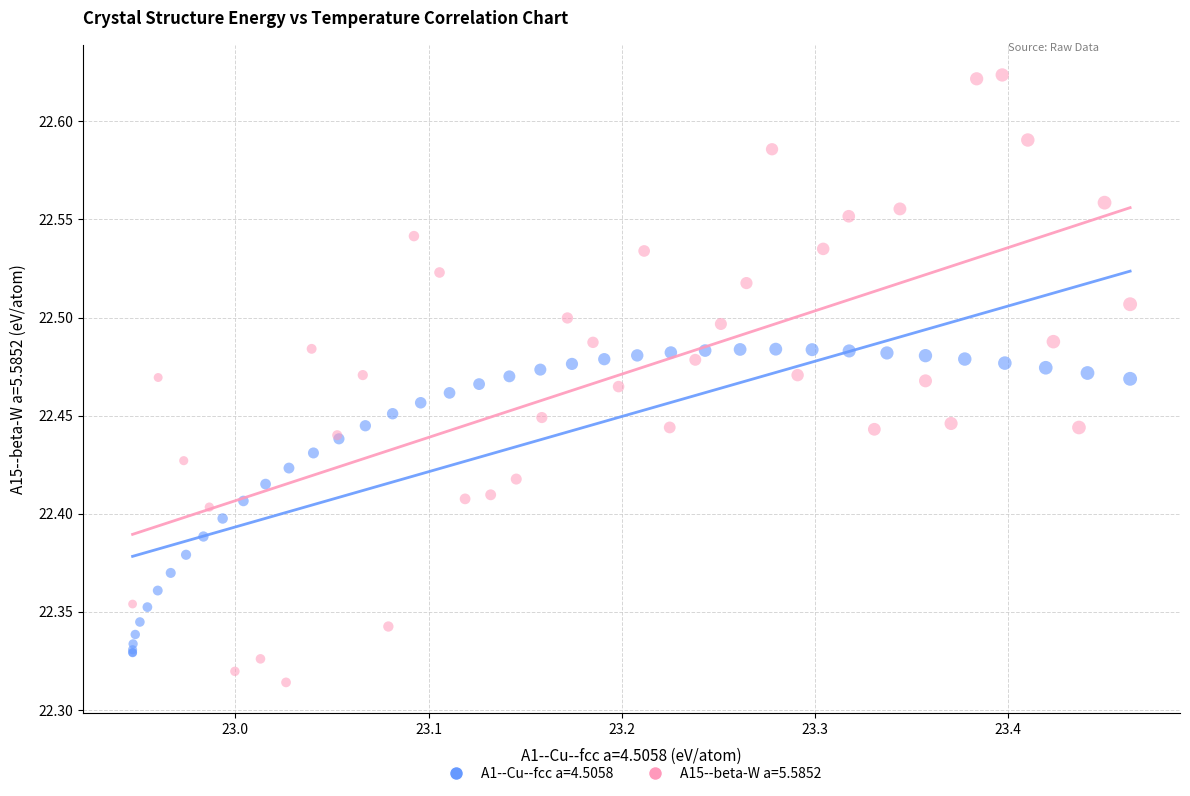

Which series reaches the maximum Y coordinate?

A15--beta-W a=5.5852